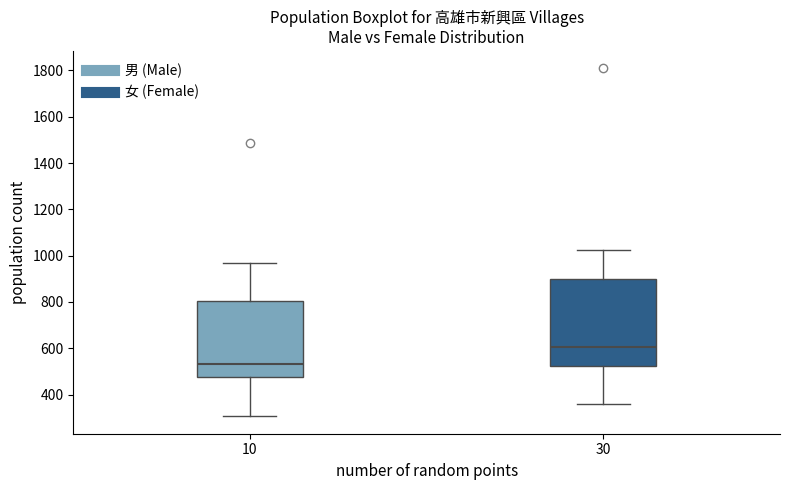

Reading left to right, read every box against the y-axis: the position of its median line, the range the box covers, and the ends of its whiskers. The values are not printed on the chart, so give them approximately, as read against the axis.

10: median 540, box 480 to 800, whiskers 300 to 960
30: median 600, box 520 to 900, whiskers 360 to 1020